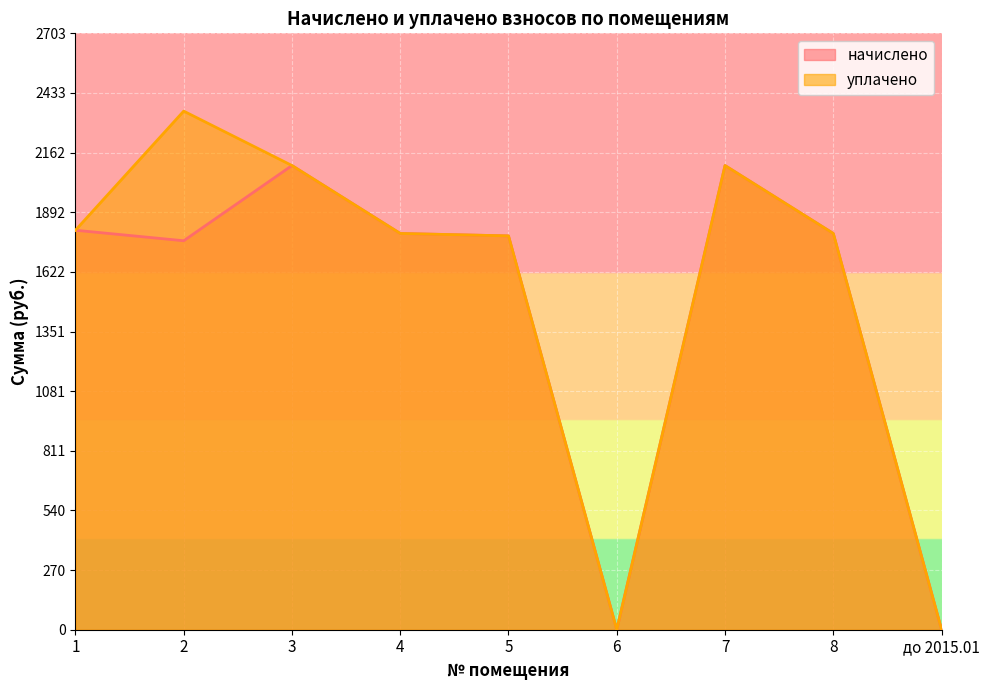

Which category has the highest value in the начислено series?

3